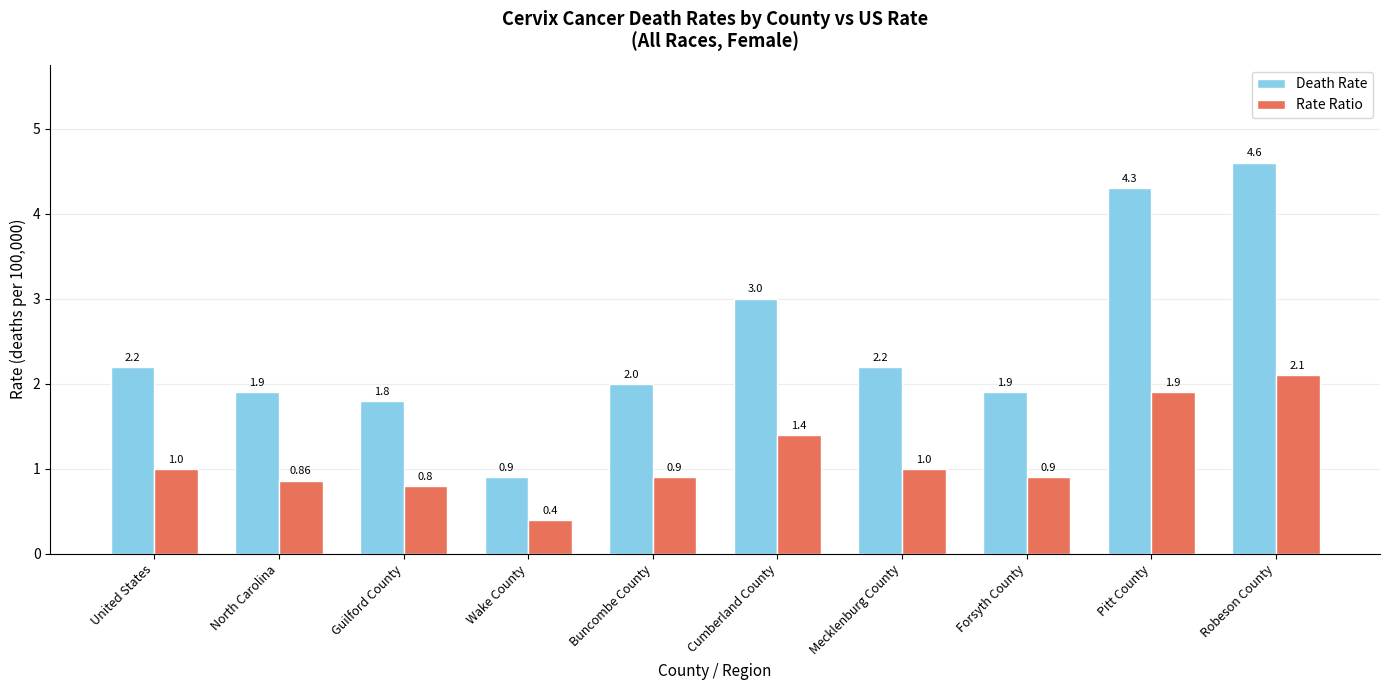

What is the sum of all Rate Ratio values?

11.3